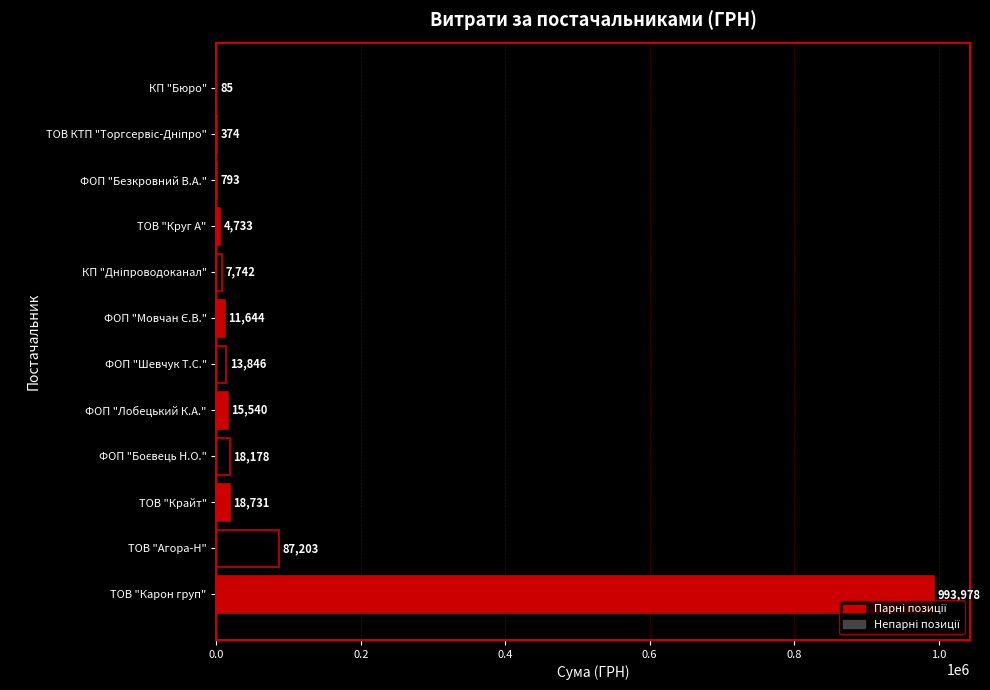

The value at ТОВ "Карон груп" is 1653064.6. True or false?

False